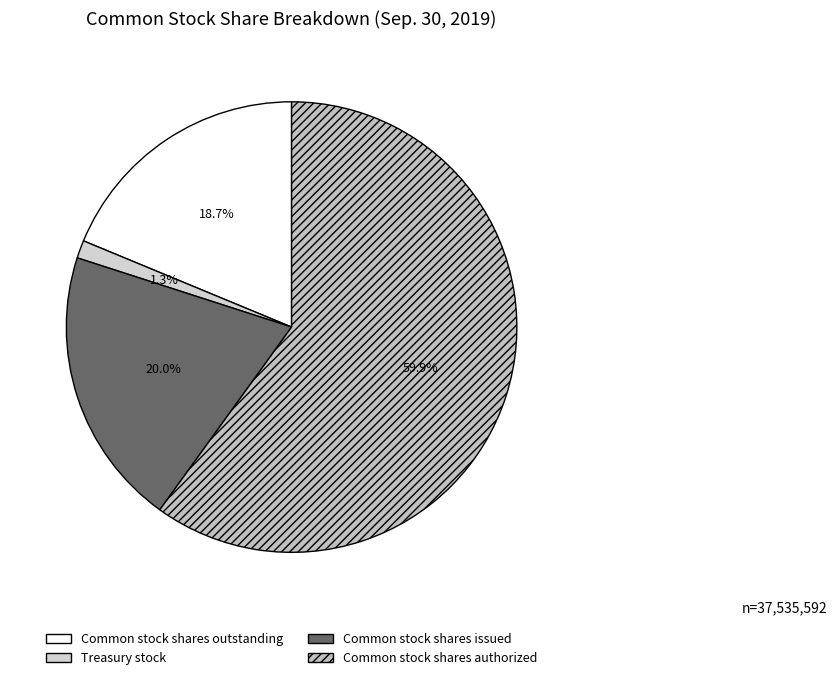

What percentage is NOT represented by Common stock shares issued?

80.0%